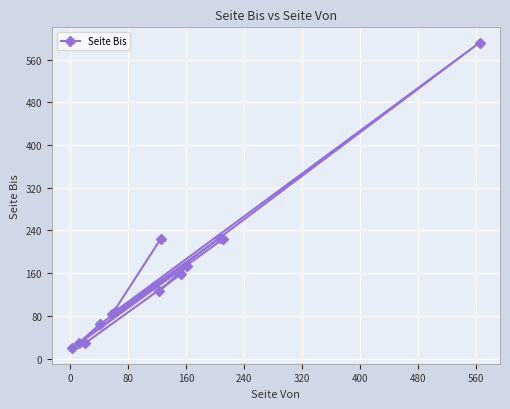

What is the difference between the maximum and minimum values?

573